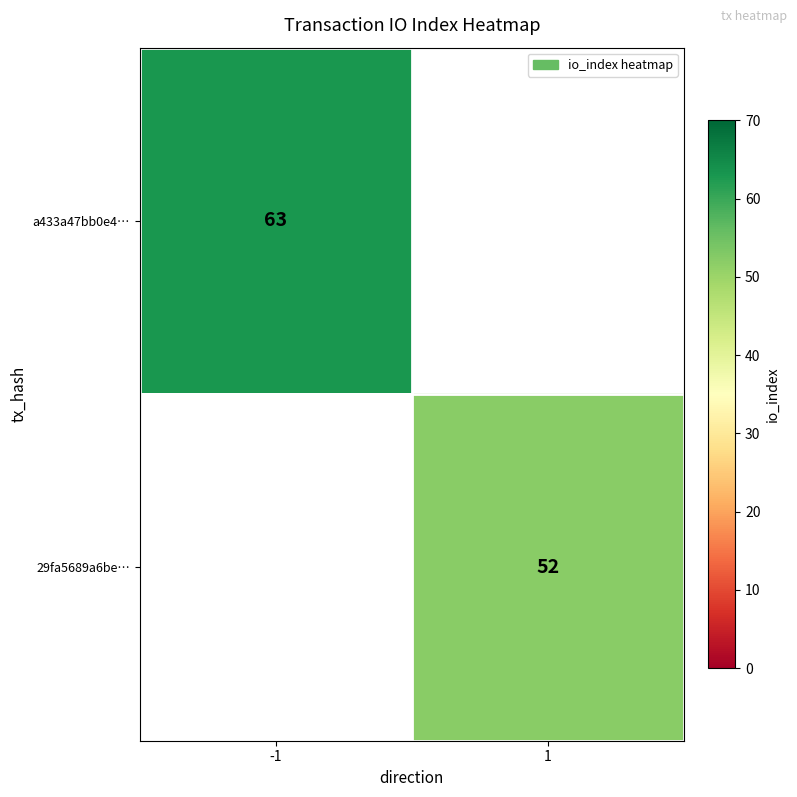

Which category has the lowest value across all series?

1